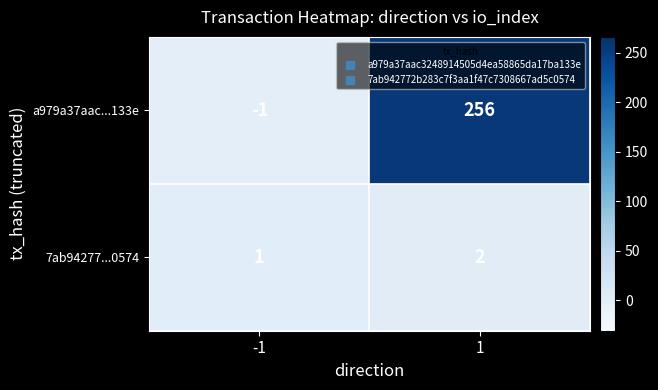

How many data points does each series have?

2